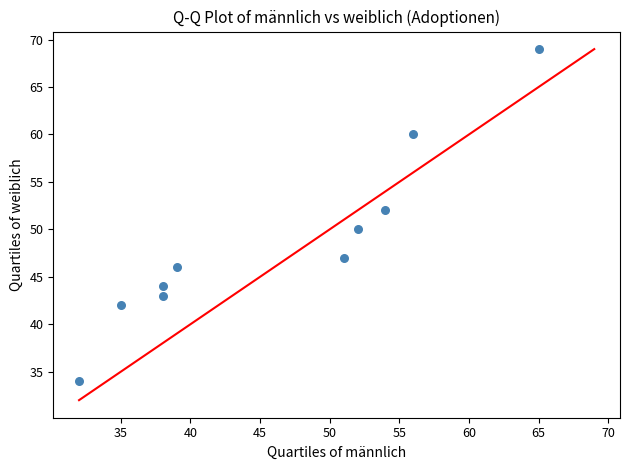

What is the range of X values (max minus min)?

33